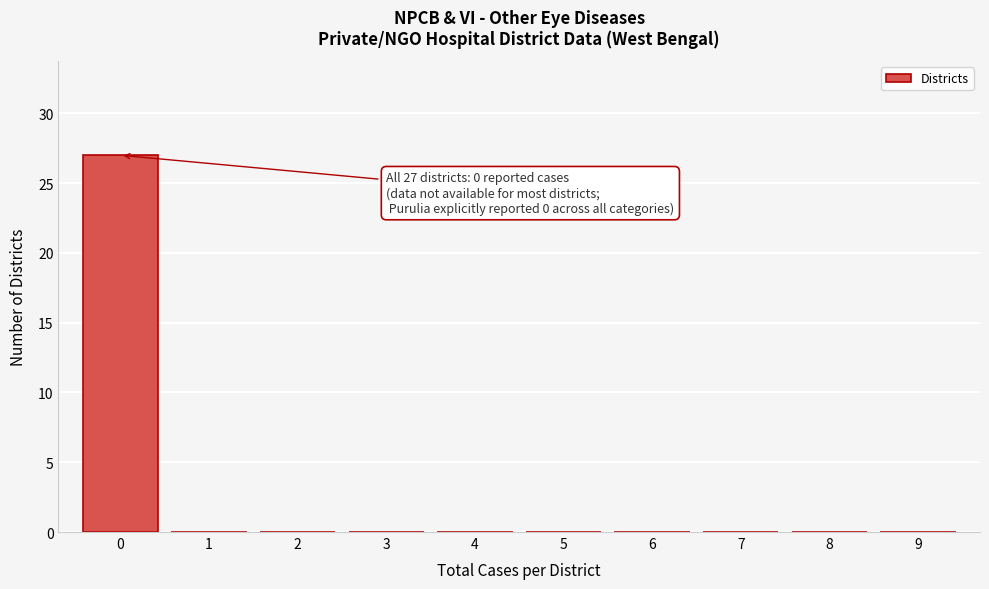

Reading left to right, extract all data points from this chart.

0=27	1=0	2=0	3=0	4=0	5=0	6=0	7=0	8=0	9=0